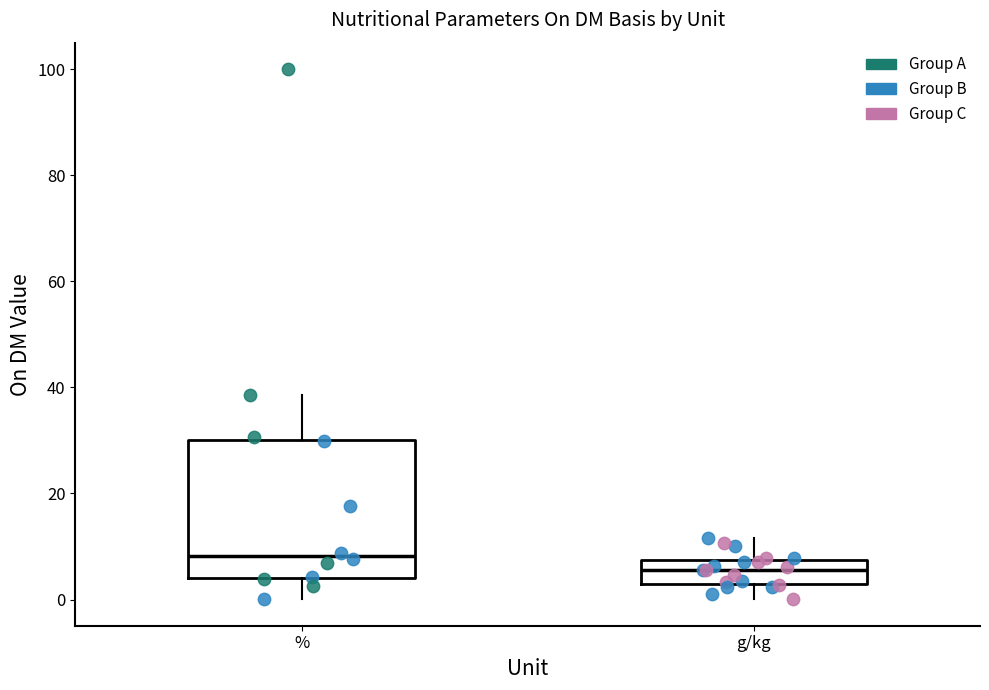

Reading left to right, read every box against the y-axis: the position of its median line, the range the box covers, and the ends of its whiskers. The values are not printed on the chart, so give them approximately, as read against the axis.

%: median 8, box 4 to 30, whiskers 0 to 38
g/kg: median 6, box 4 to 8, whiskers 0 to 12